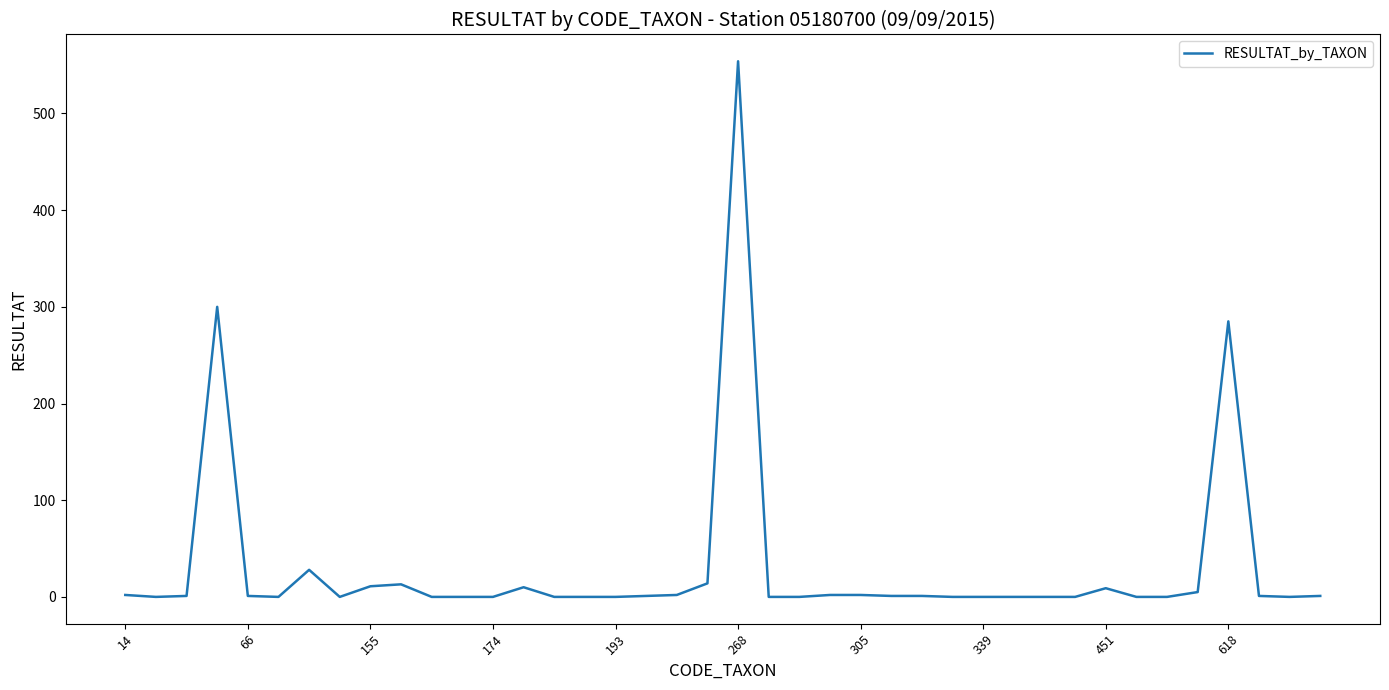

What is the maximum value shown in the chart?

554